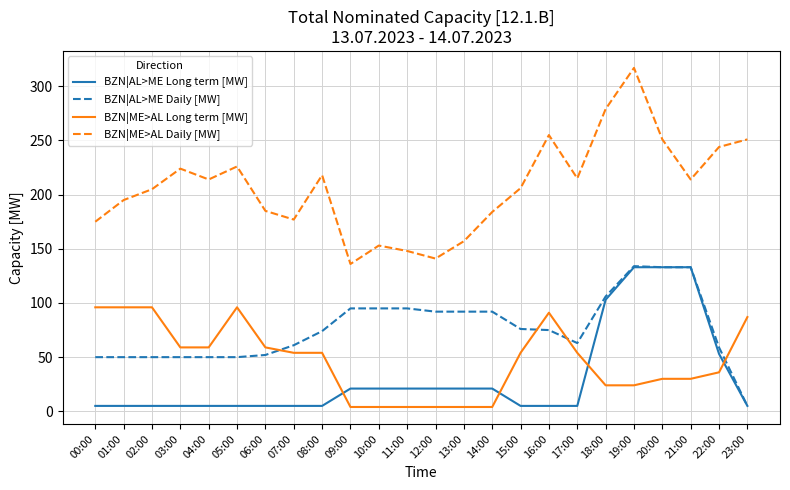

What is the average value of the BZN|AL>ME Long term [MW] series?

31